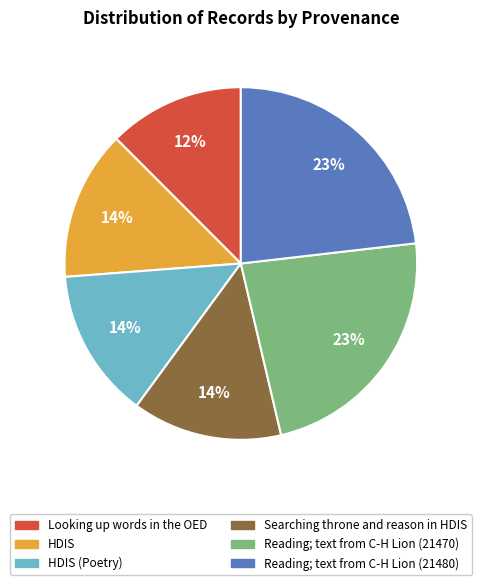

Between Looking up words in the OED and Reading; text from C-H Lion (21480), which is larger?

Reading; text from C-H Lion (21480)